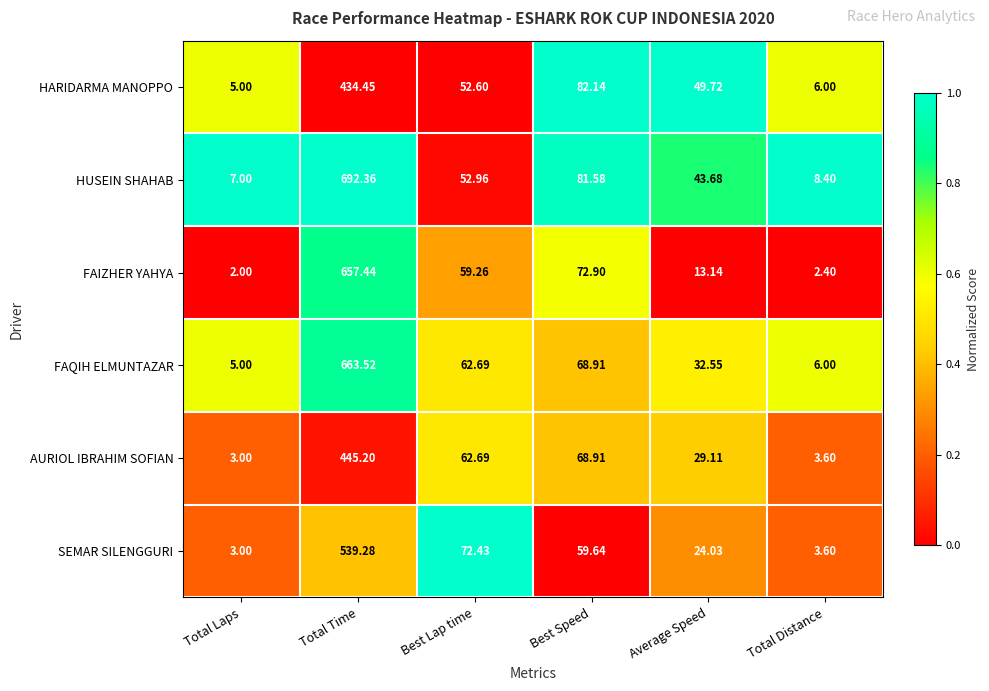

Which series has the largest total across all categories?

HUSEIN SHAHAB